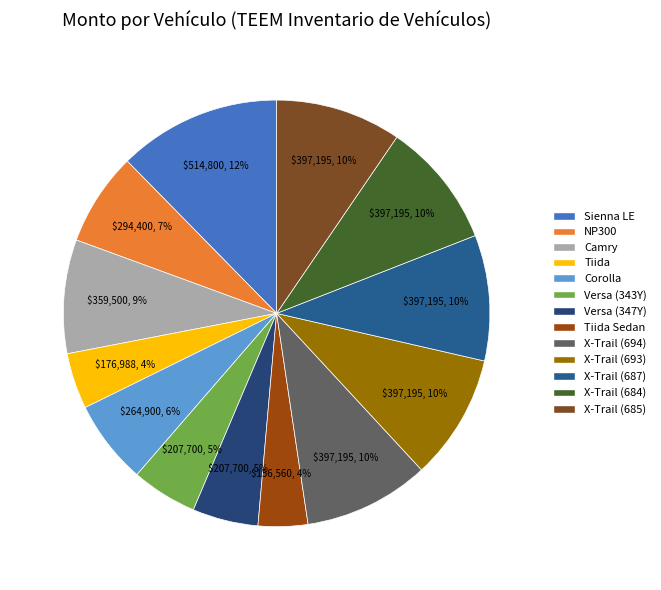

What is the largest slice in the pie chart?

Sienna LE